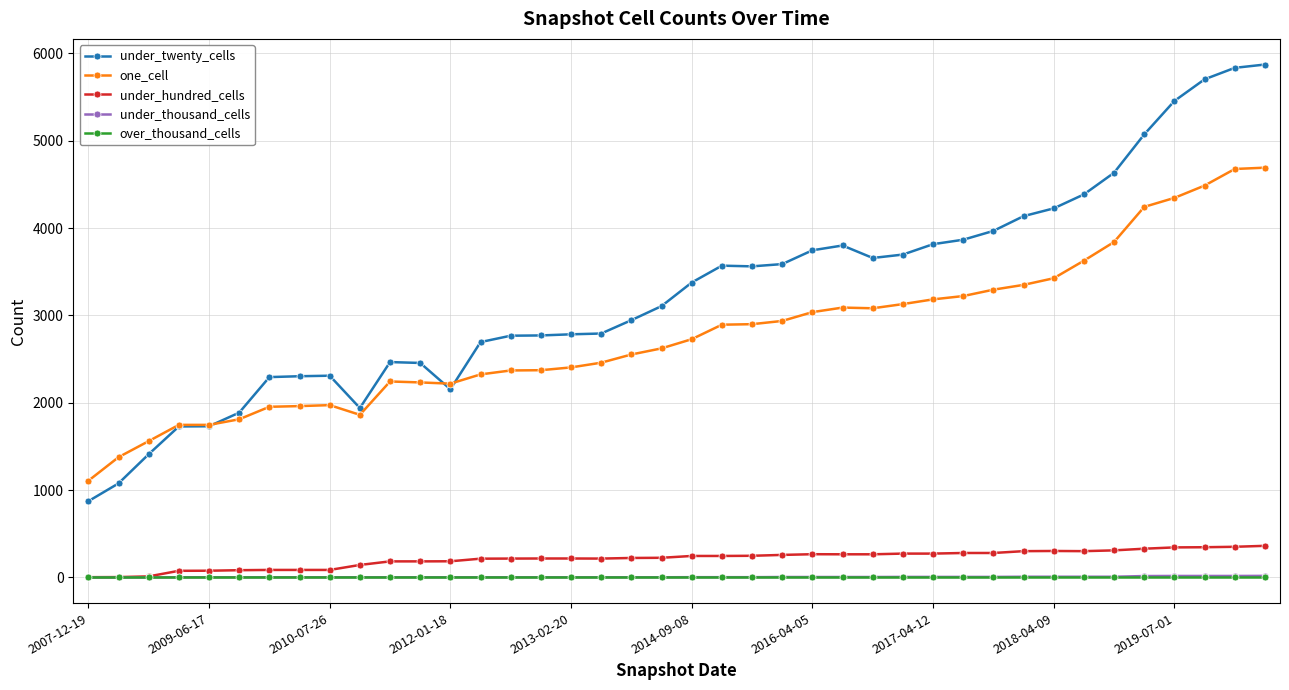

Which series has the largest total across all categories?

under_twenty_cells